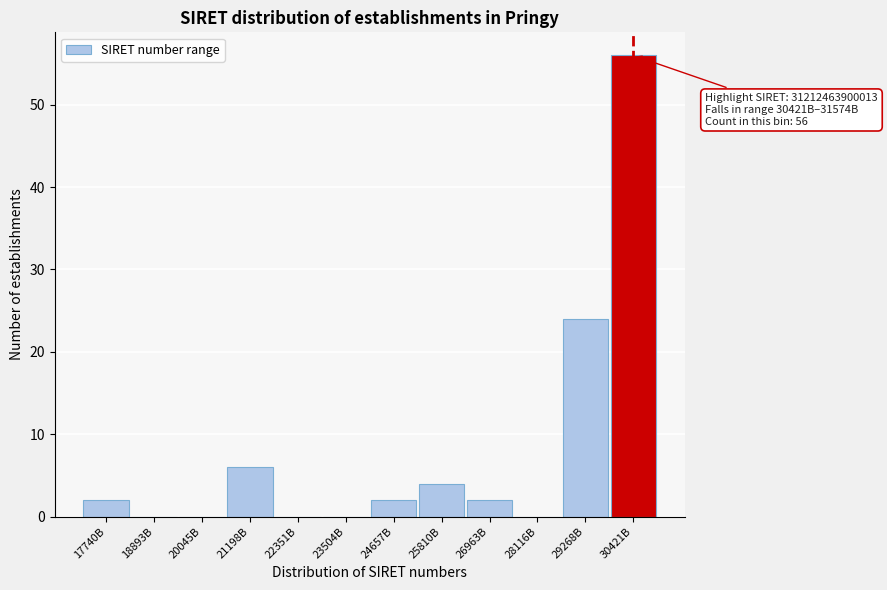

Reading right to left, list all the values displayed in this chart.

30421B=56	29268B=24	28116B=0	26963B=2	25810B=4	24657B=2	23504B=0	22351B=0	21198B=6	20045B=0	18893B=0	17740B=2